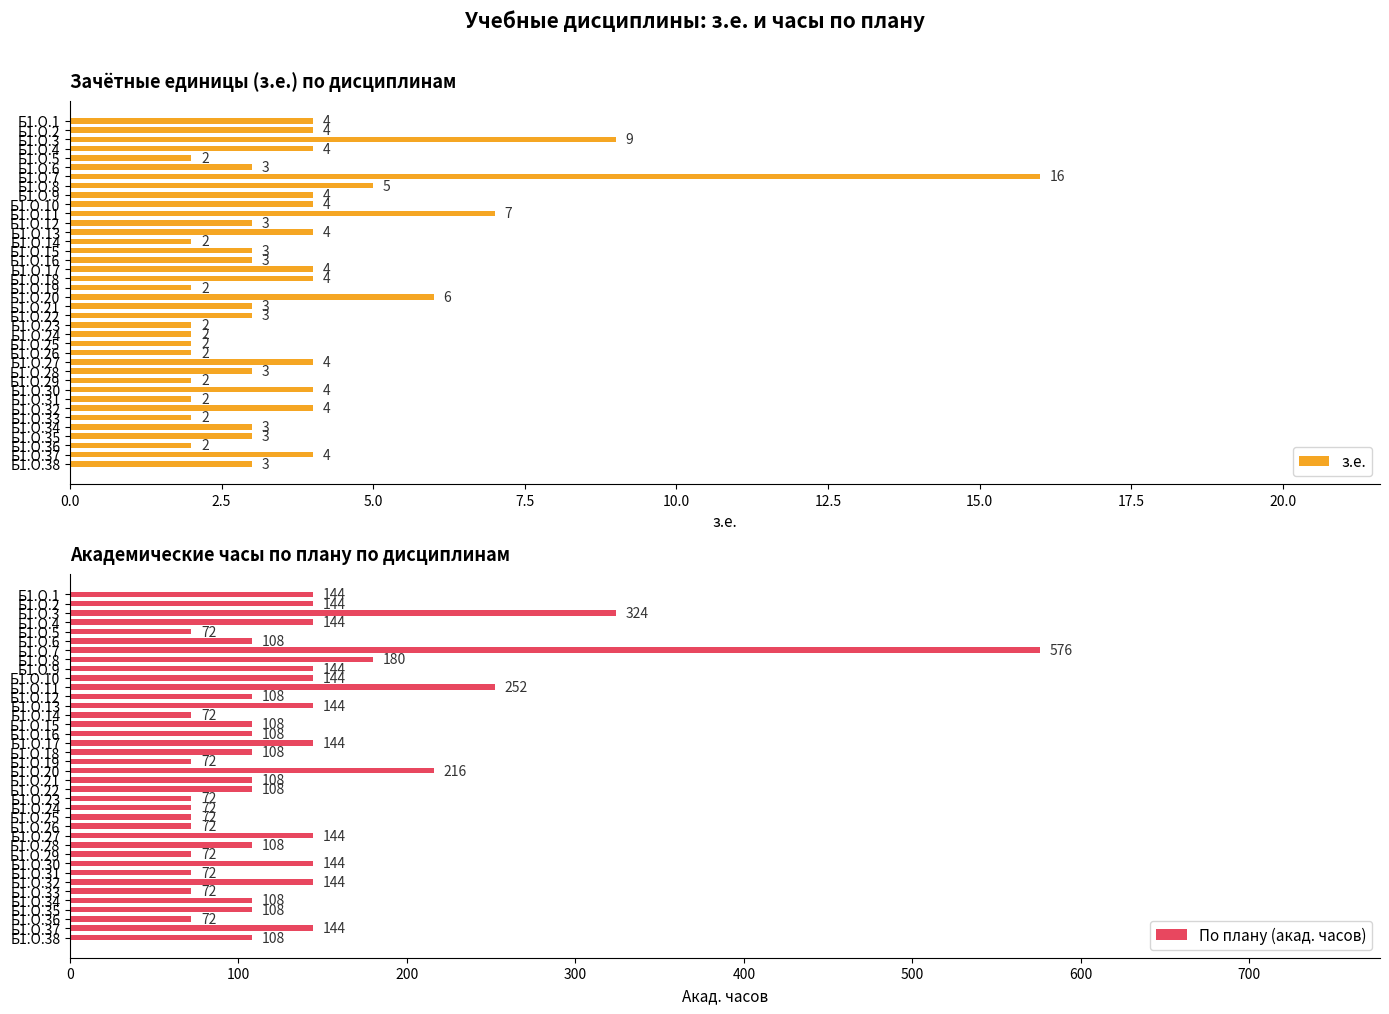

What is the highest value of the з.е. series?

16